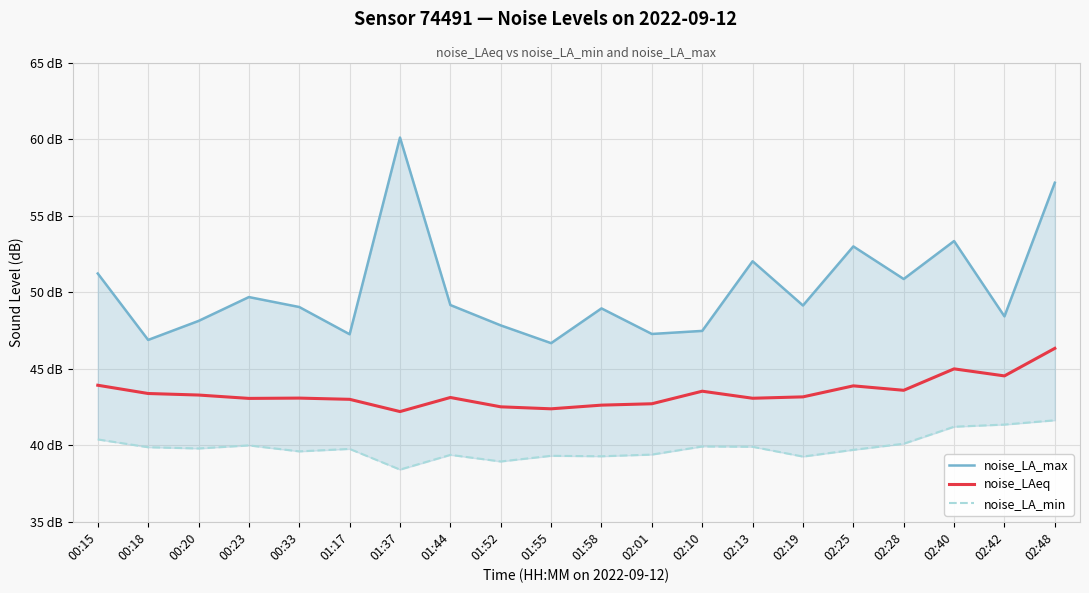

At which category is the sum across all series the highest?

02:48